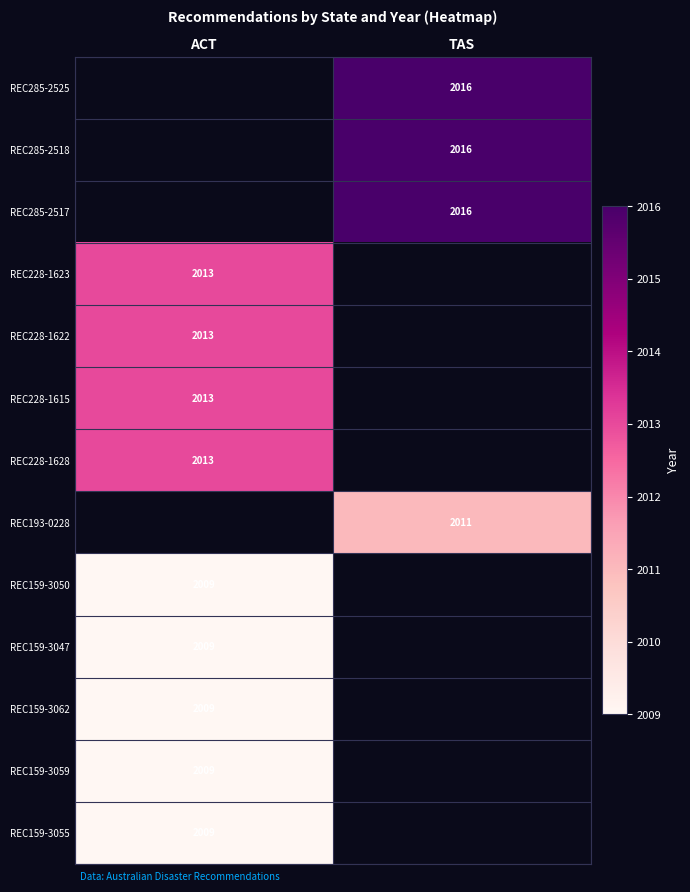

At which category does the chart reach its minimum across all series?

ACT